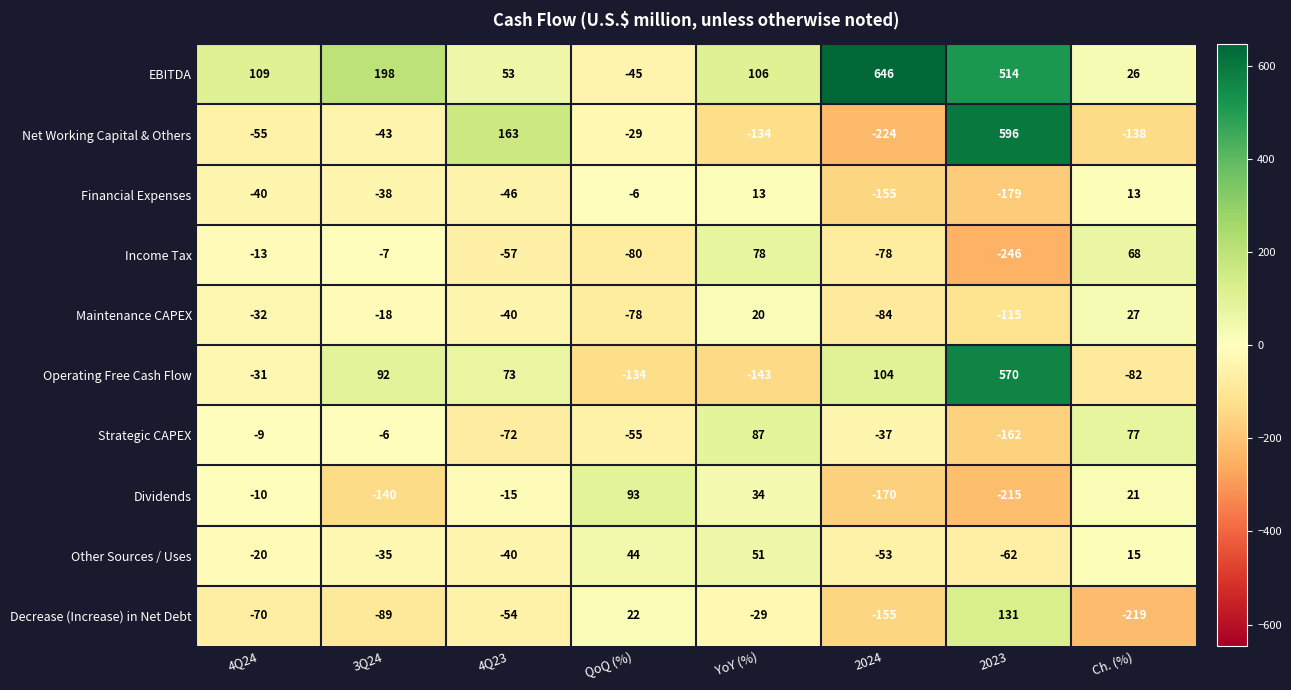

The value of Financial Expenses at 4Q24 is -8. True or false?

False